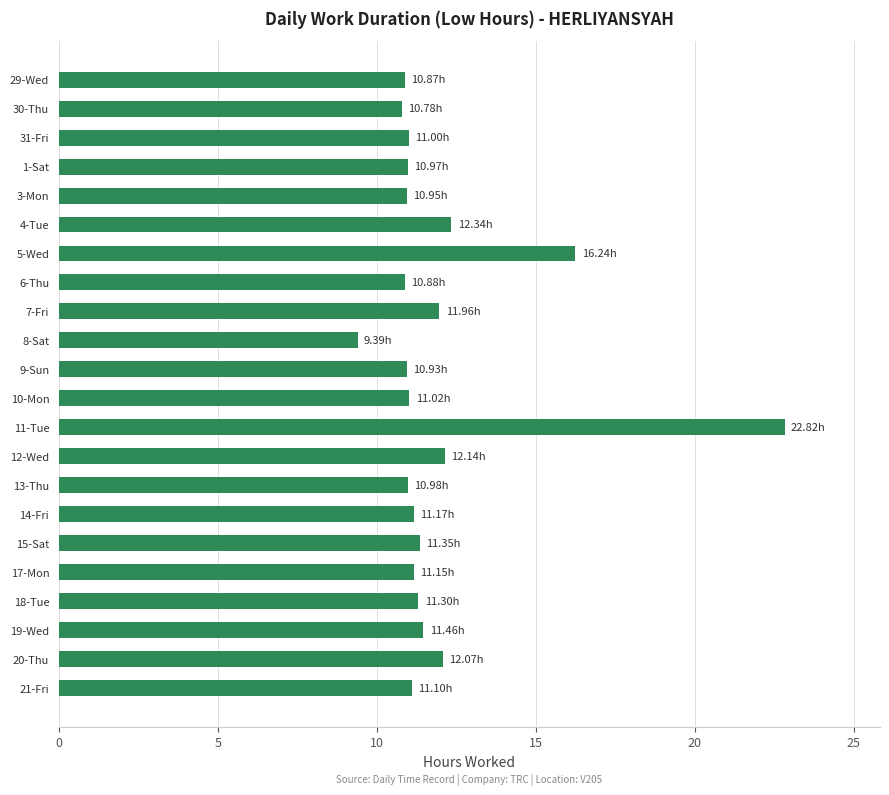

Which has a higher value, 4-Tue or 18-Tue?

4-Tue